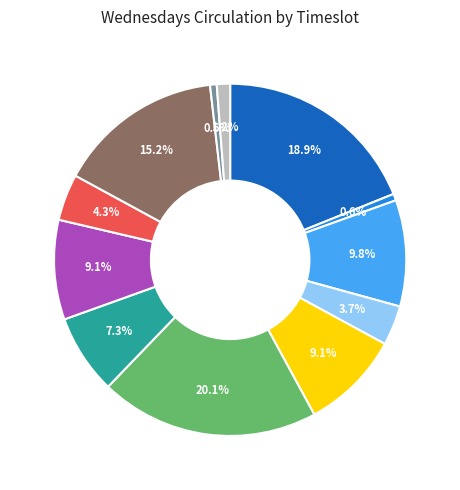

Is there a majority slice in this chart?

No